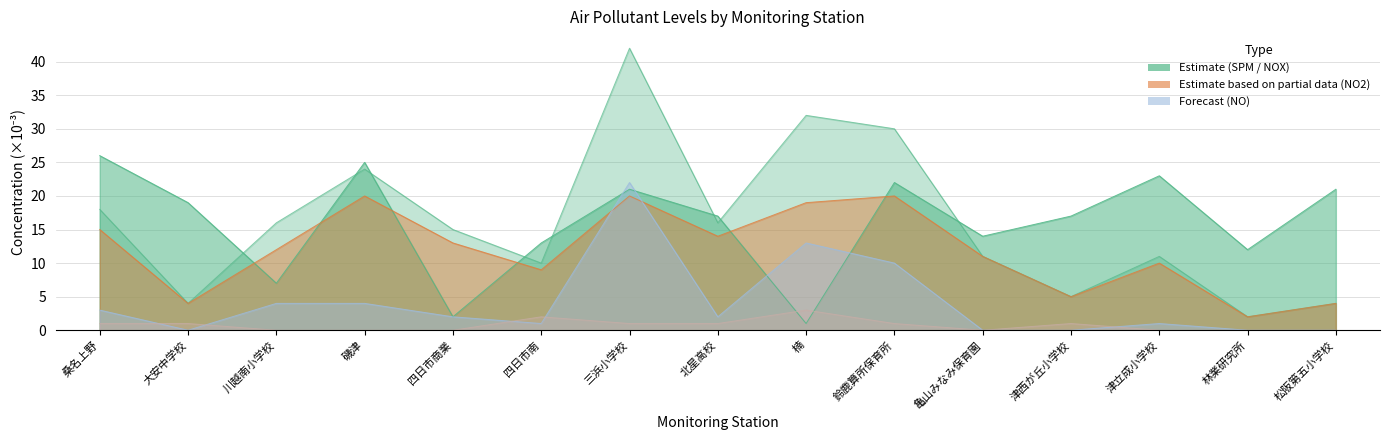

What is the difference between the highest and lowest values at 四日市南?

12